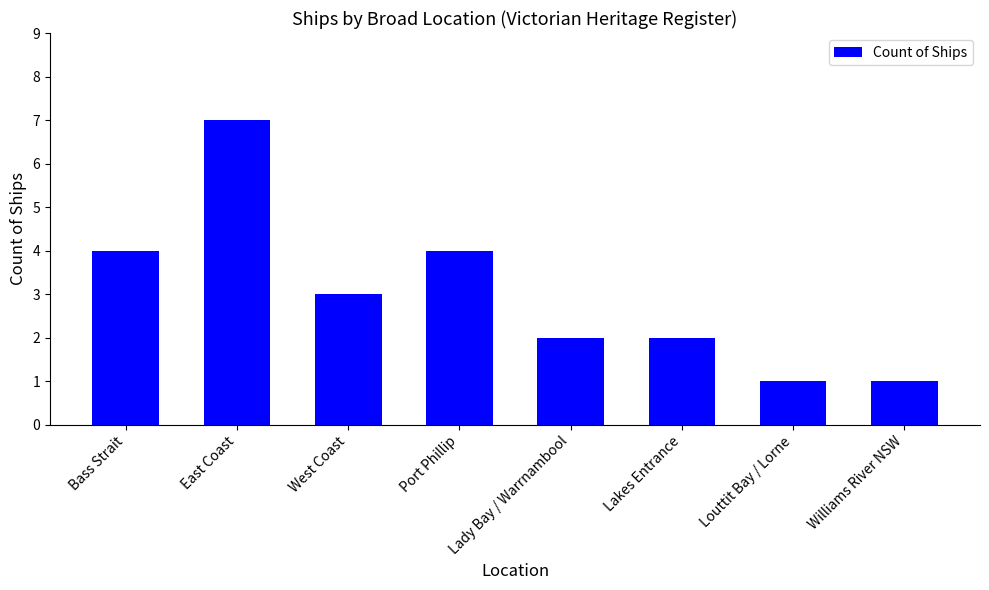

What is the label of the 1st bar from the left?

Bass Strait